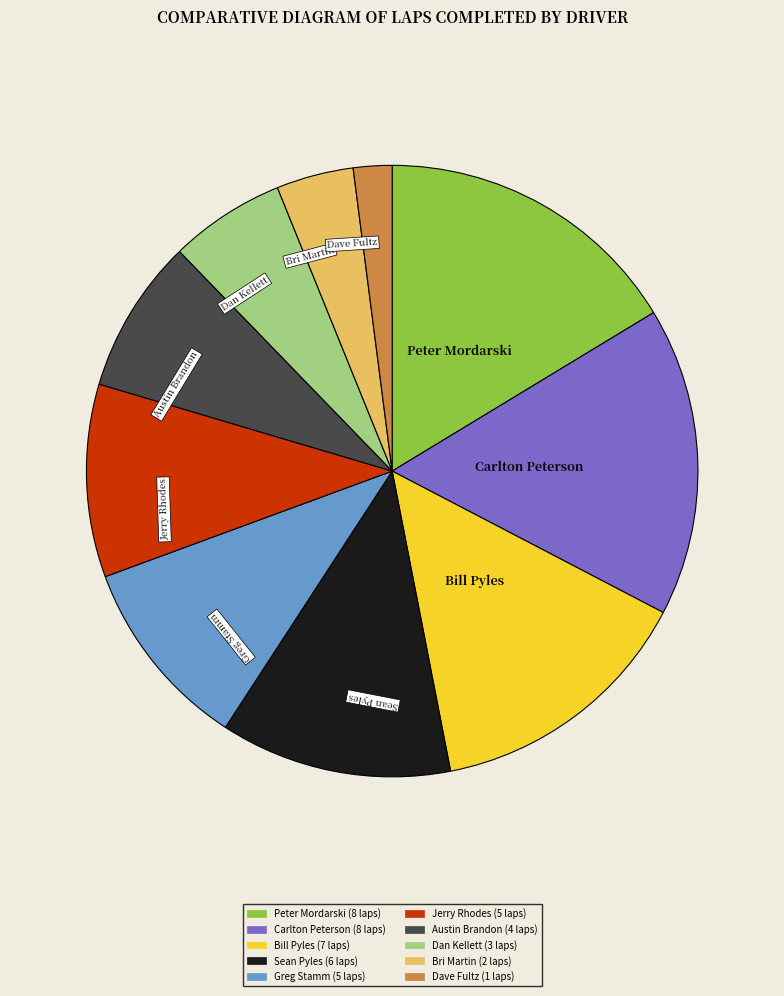

Is there any slice that represents more than half of the pie?

No